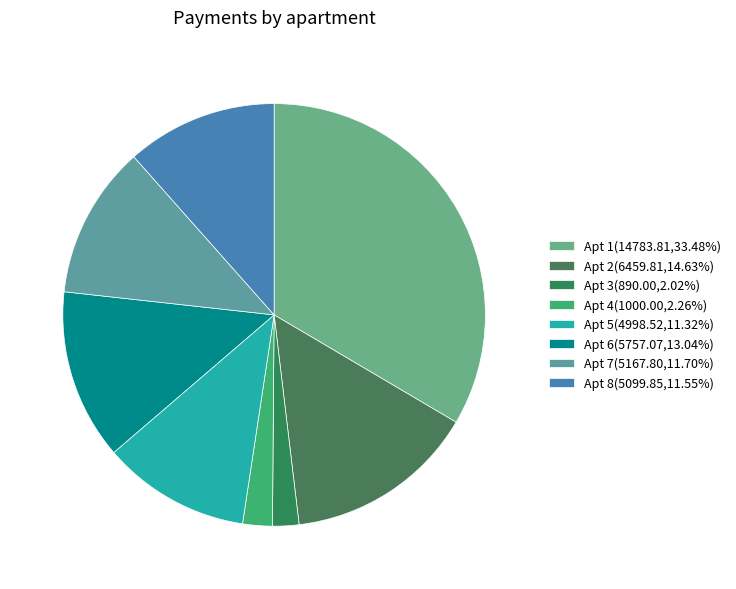

How many segments does this pie chart have?

8